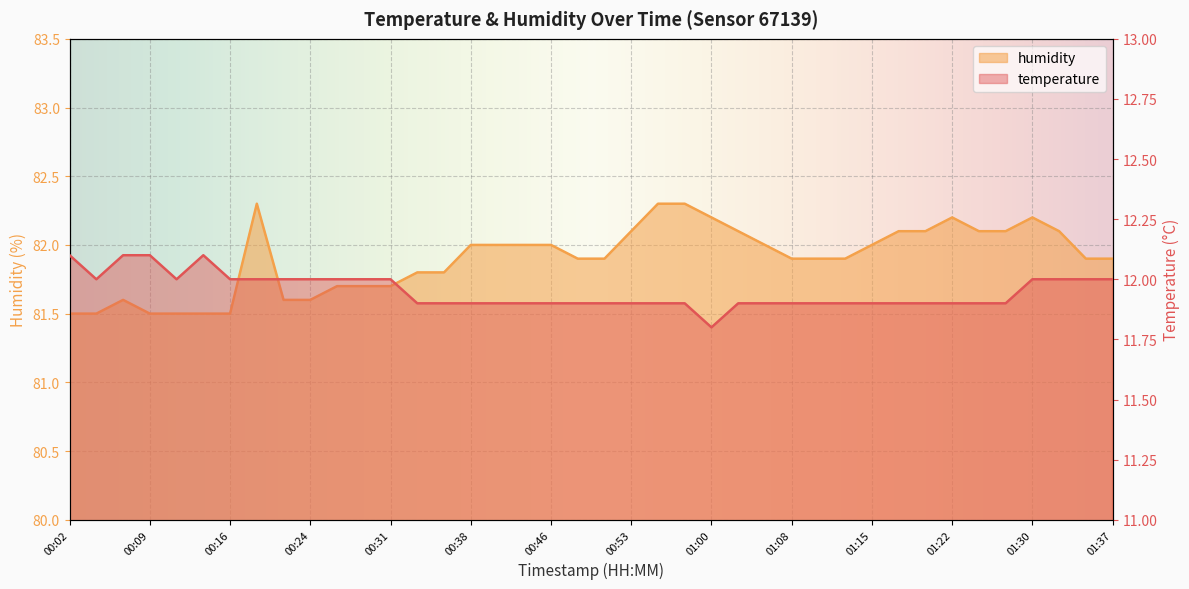

True or false: temperature and humidity cross at least once.

False